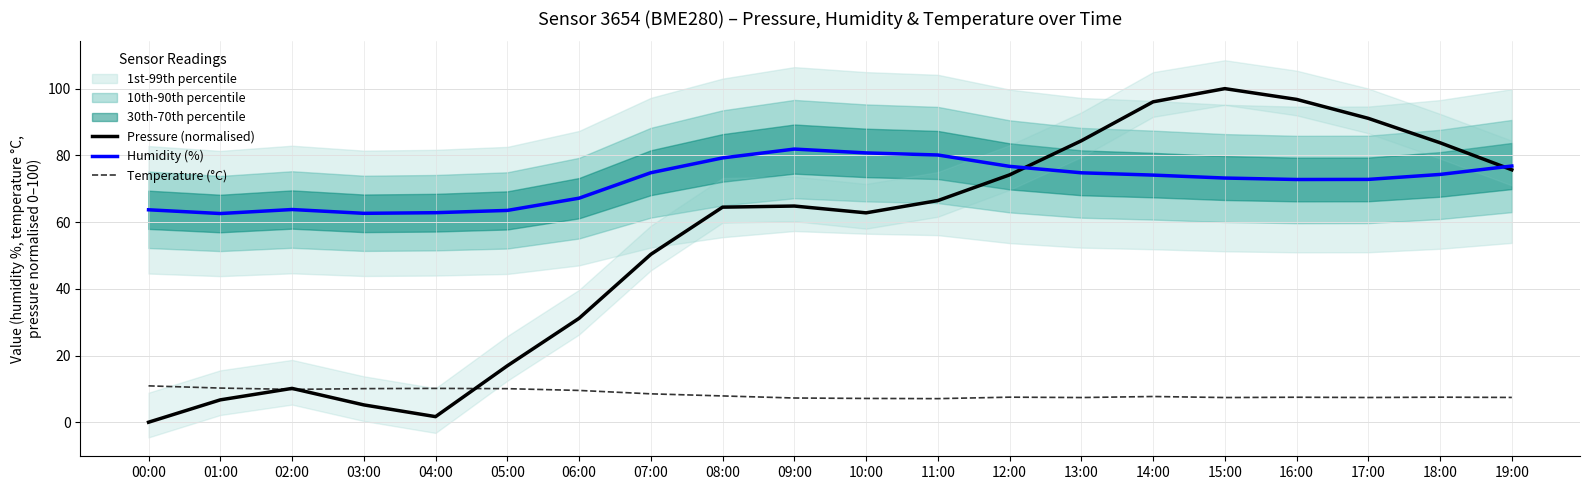

True or false: Humidity (%) and Temperature (°C) intersect in this chart.

False